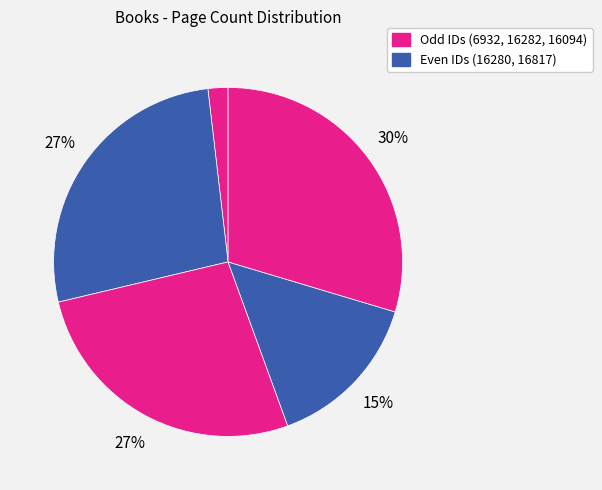

To the nearest percent, what is the average slice percentage?

20%